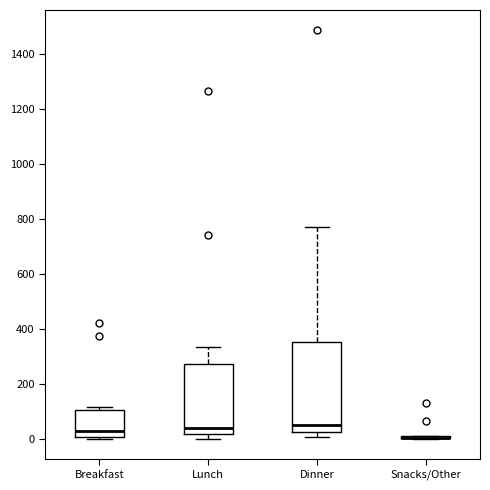

Which box is the tallest, from its lower edge to its upper edge?

Dinner